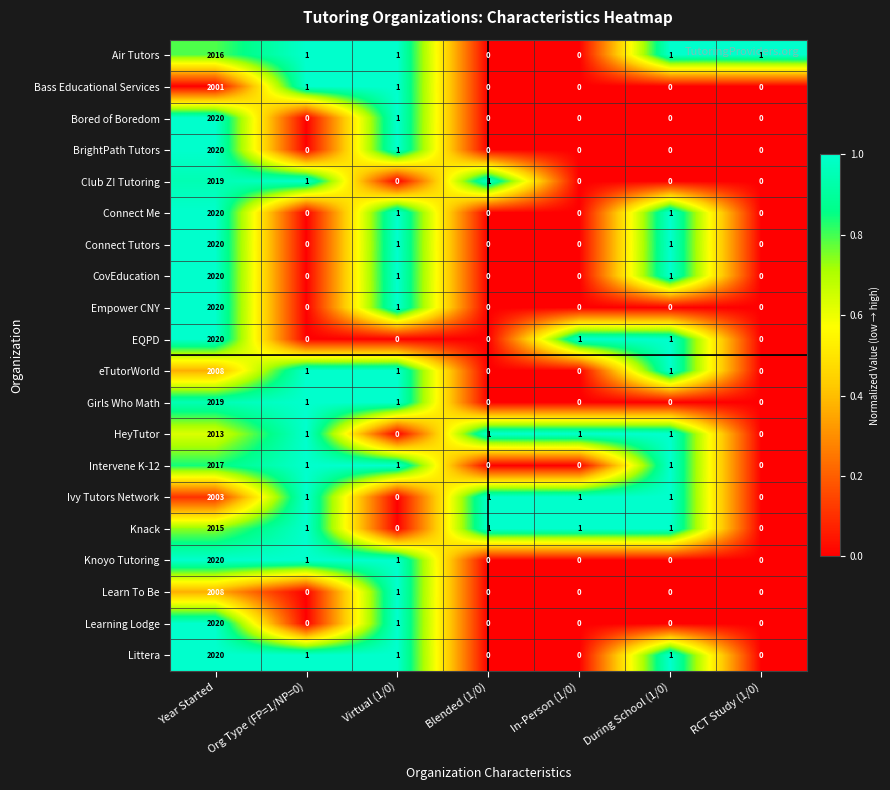

What is the difference between the maximum and second lowest values in the Bass Educational Services series?

2001